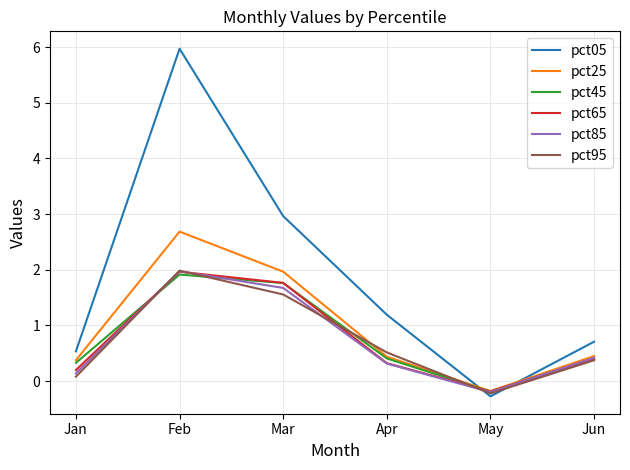

True or false: pct25 has more than 1 points higher than both neighbors.

False